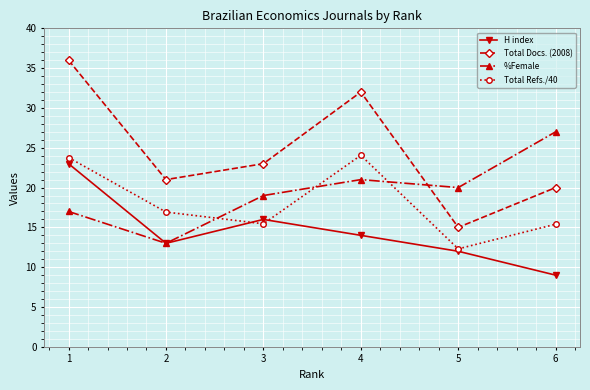

Where do Total Refs./40 and H index first cross each other?

2 and 3